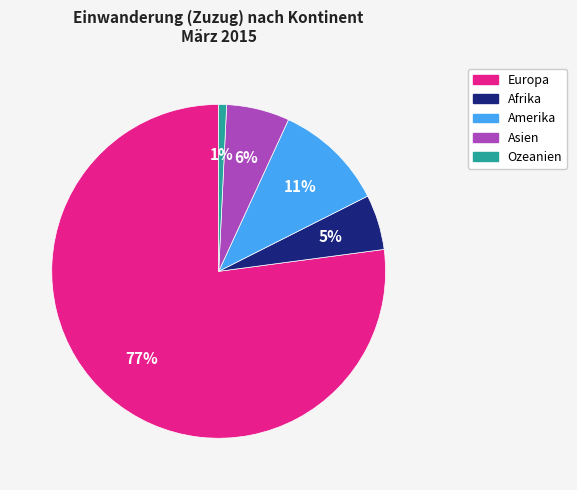

Between Europa and Ozeanien, which is larger?

Europa